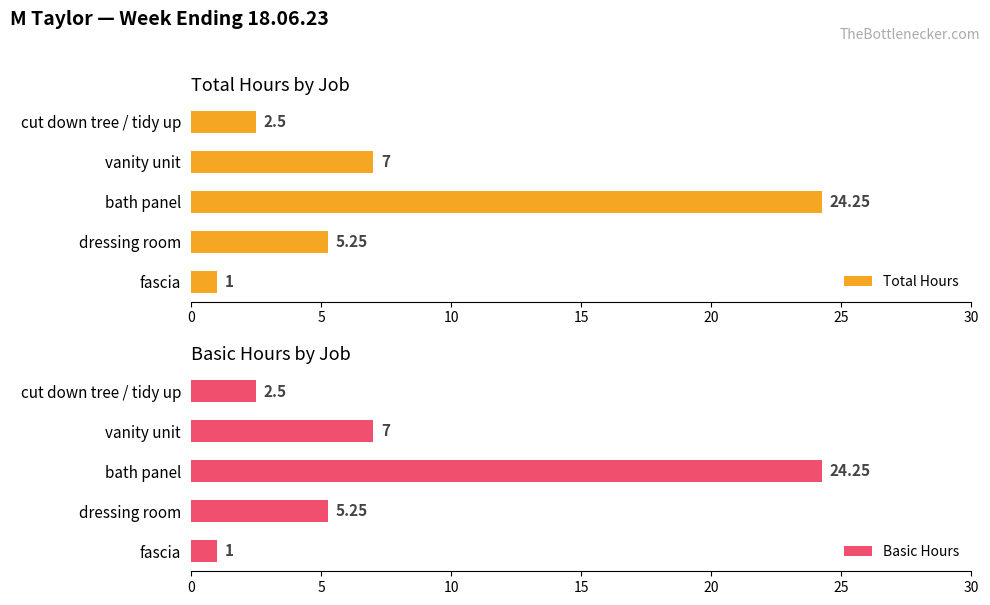

Which series has the widest spread of values?

Total Hours